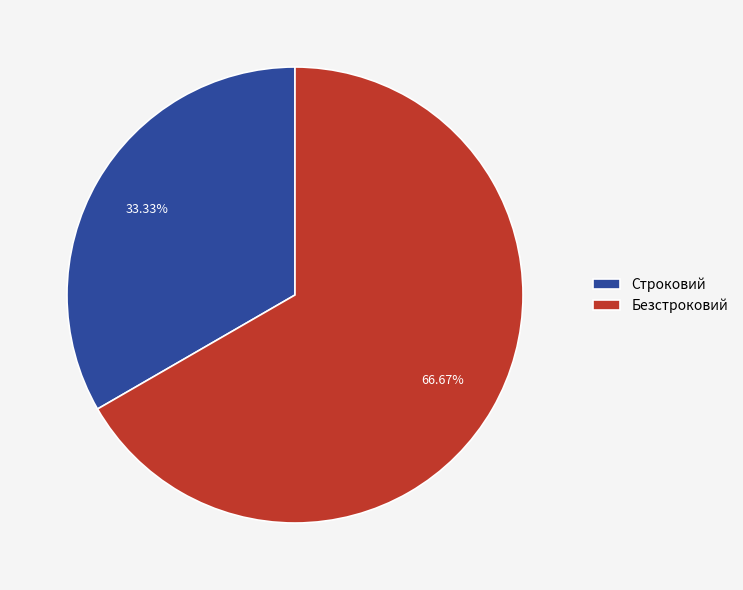

Approximately how many times larger is the value at Безстроковий compared to Строковий?

2.0